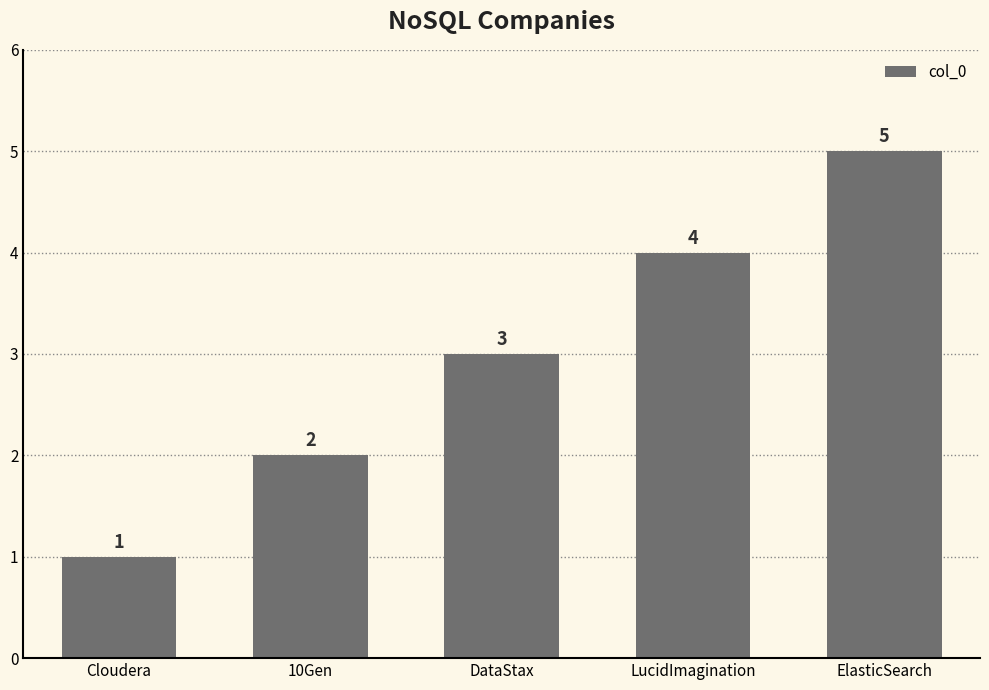

Which has a higher value, ElasticSearch or 10Gen?

ElasticSearch